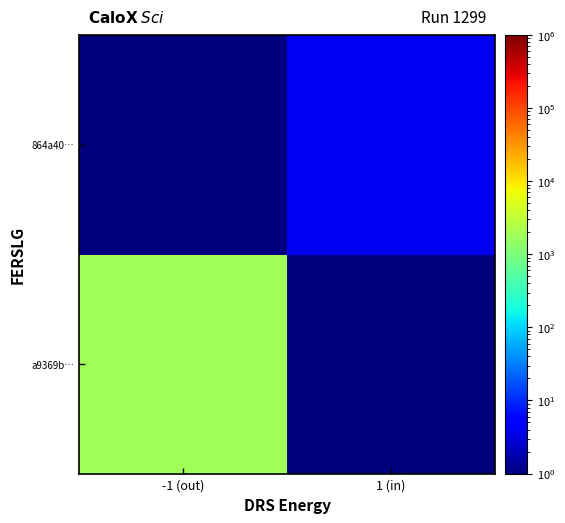

What is the total value across all series at 1 (in)?

4.1